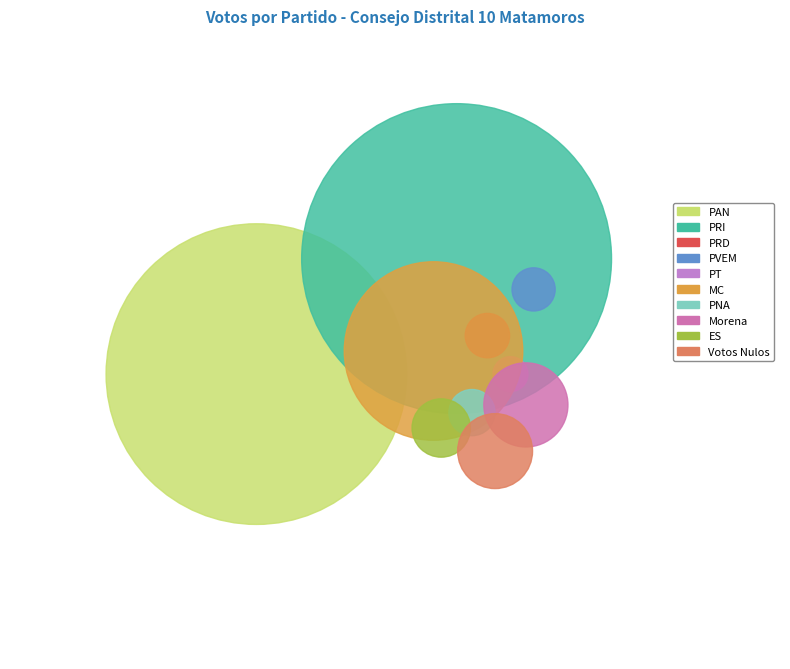

What percentage is the MC slice, to the nearest percent?

13%